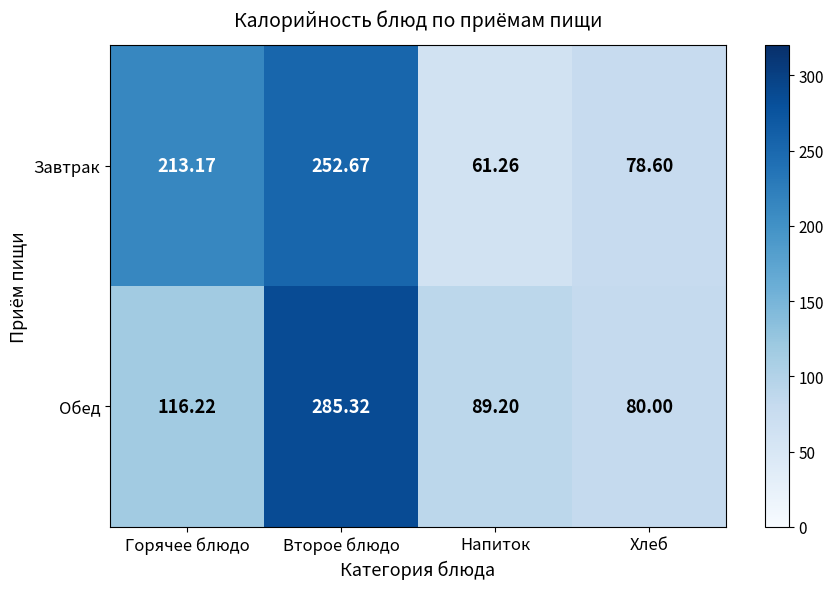

What is the total value across all series at Напиток?

150.5